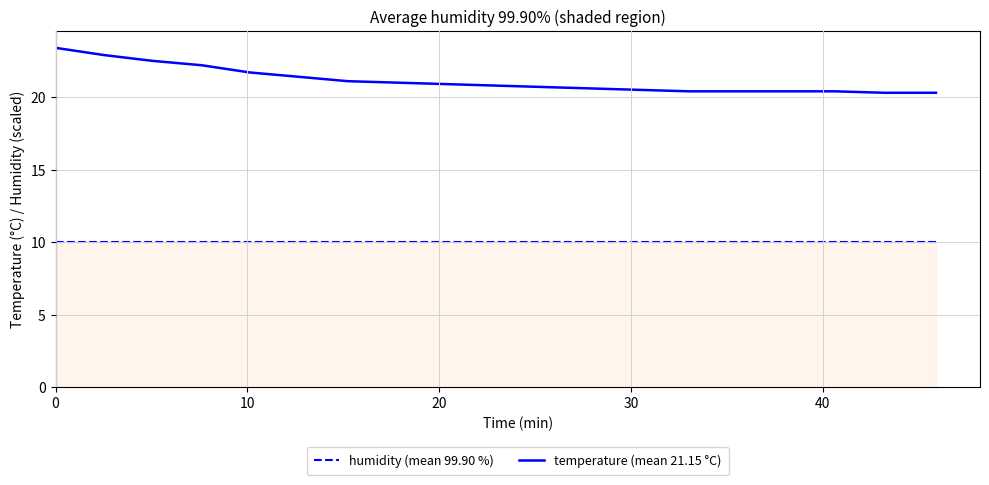

Count the number of data series in this chart.

2